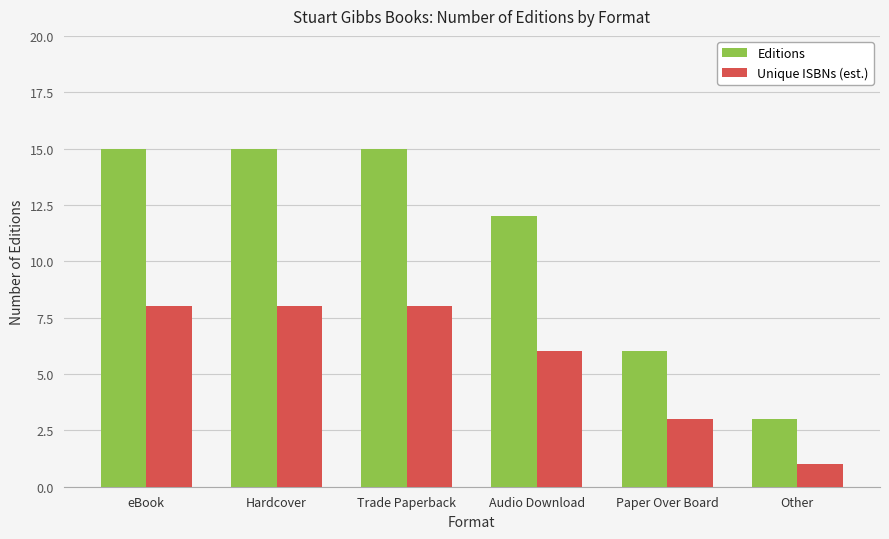

Are the bars grouped side by side (vs. stacked)?

Yes